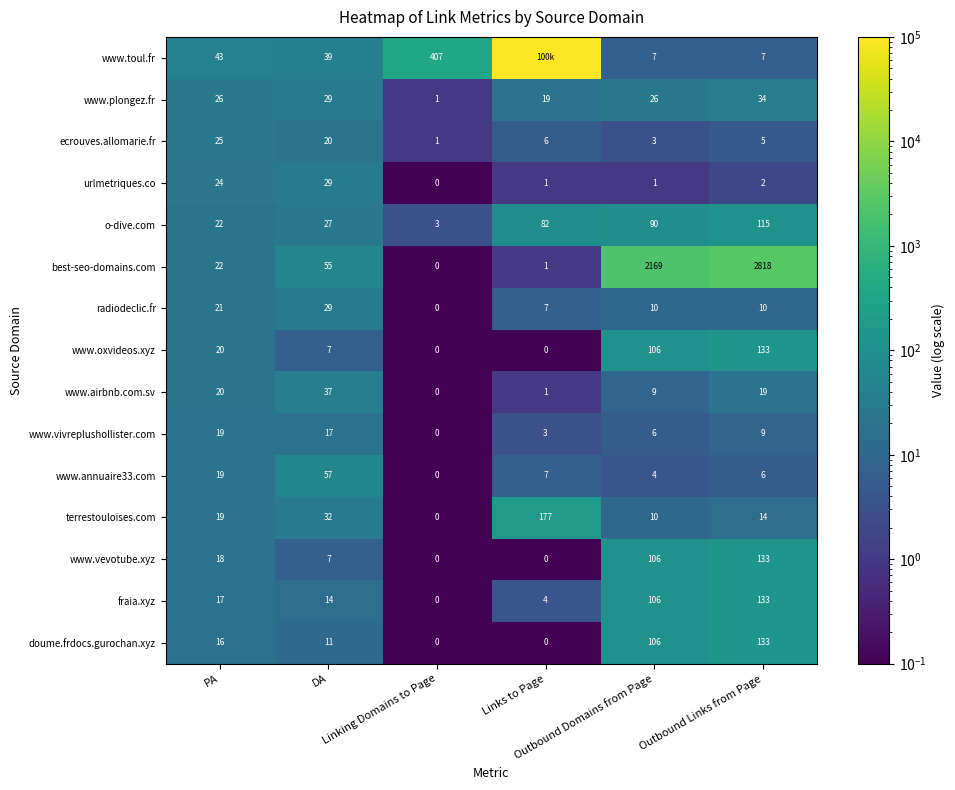

What is the sum of all doume.frdocs.gurochan.xyz values?

266